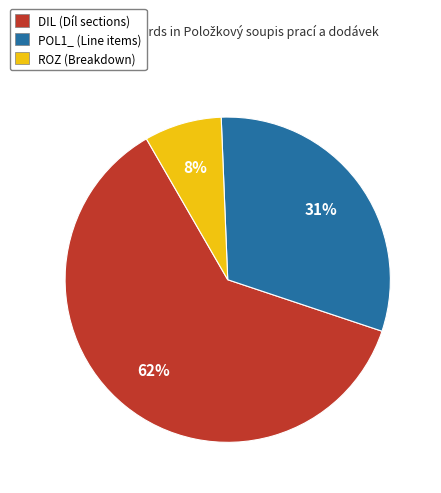

The POL1_ slice represents 31% of the pie. True or false?

True